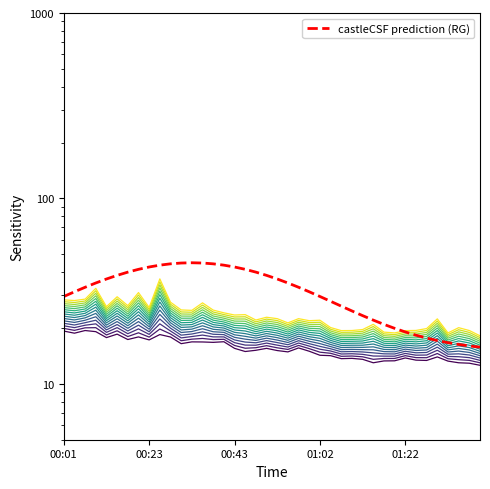

Is it true that level_14 equals 20.1 at 37?

True